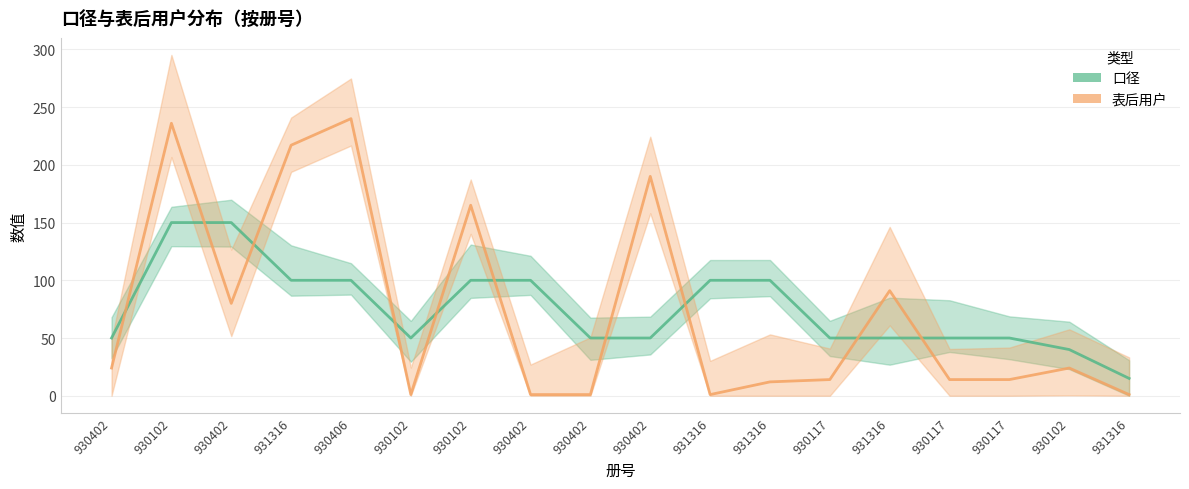

What is the label of the 13th point from the left?

930117